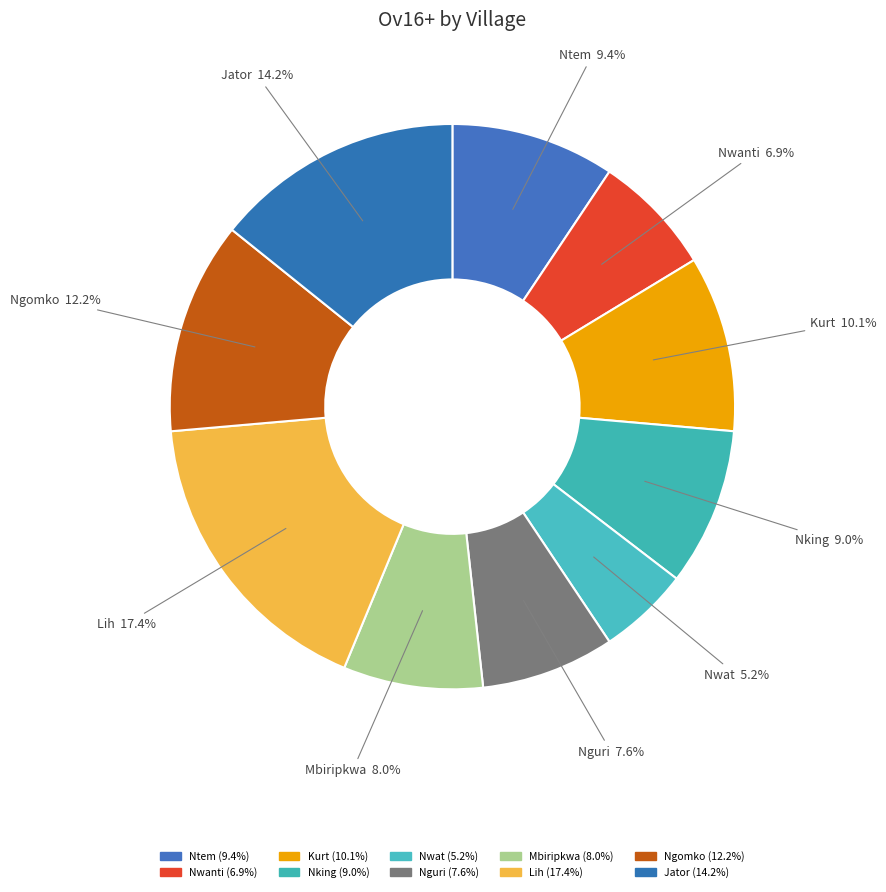

How many slices are in this pie chart?

10